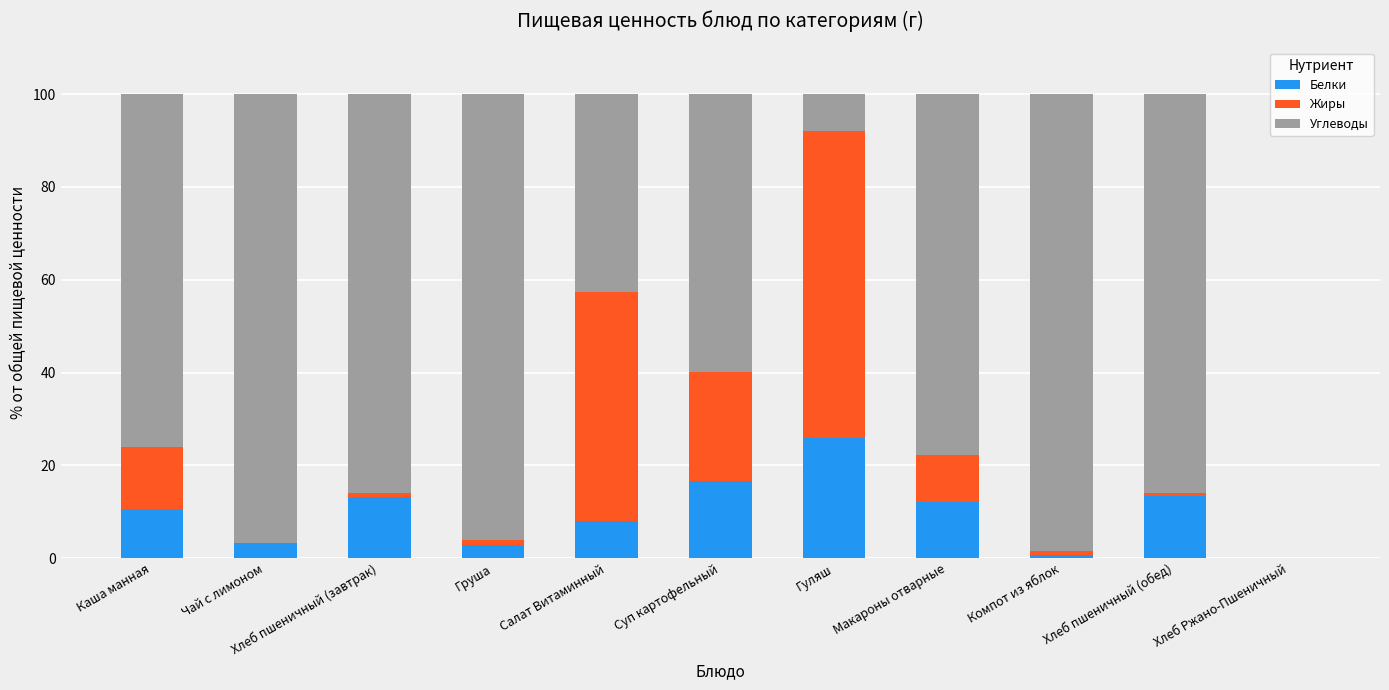

The Белки series shows 6.9 at Каша манная. True or false?

False